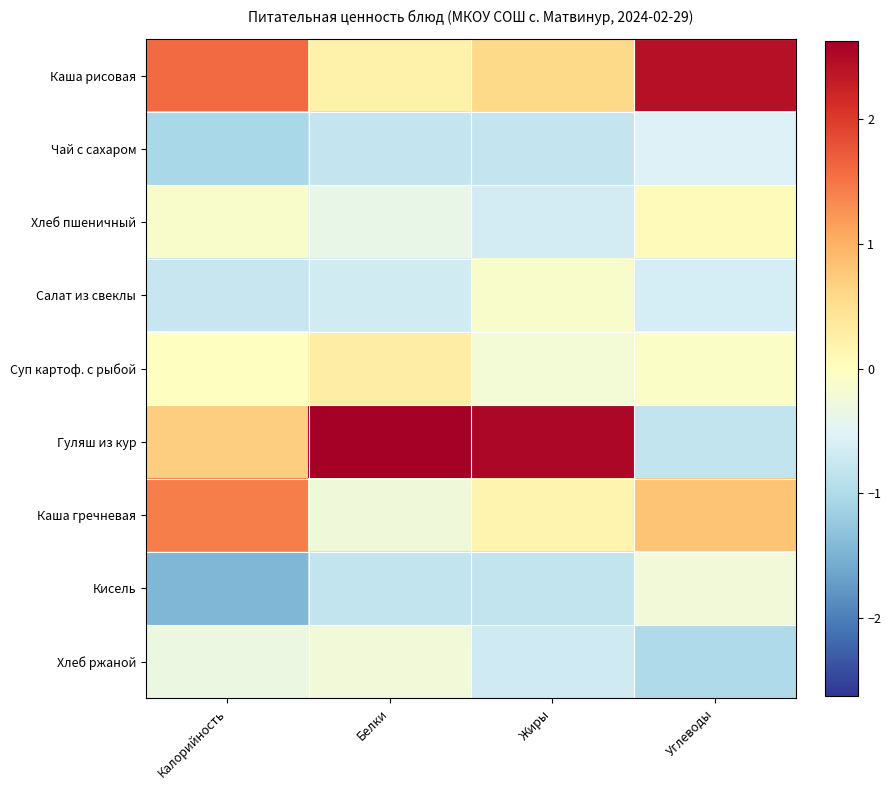

Which series has the largest total across all categories?

Гуляш из кур